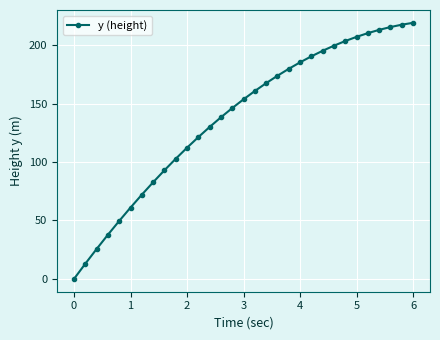

True or false: there are more than 2 points higher than both neighbors.

False